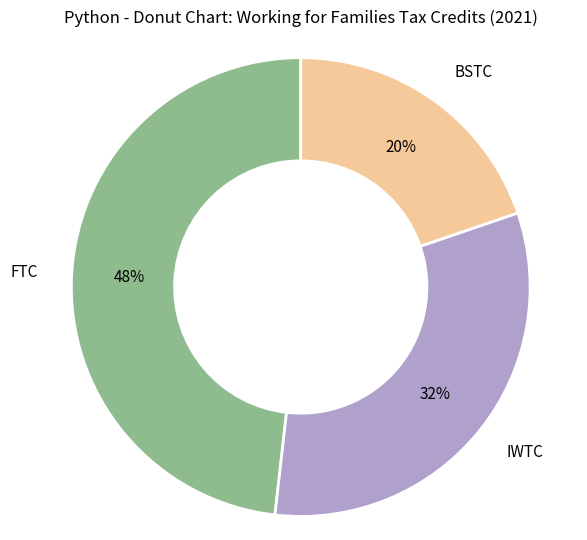

True or false: BSTC accounts for 20% of the total.

True